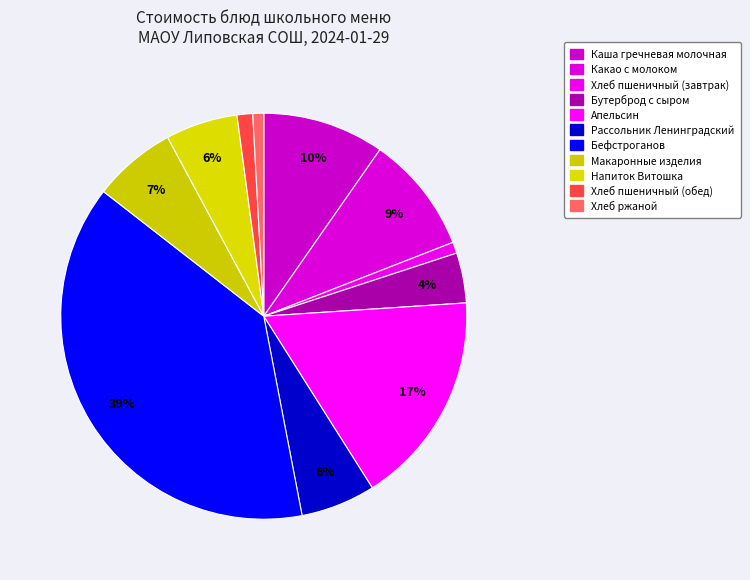

The Апельсин slice represents 17% of the pie. True or false?

True